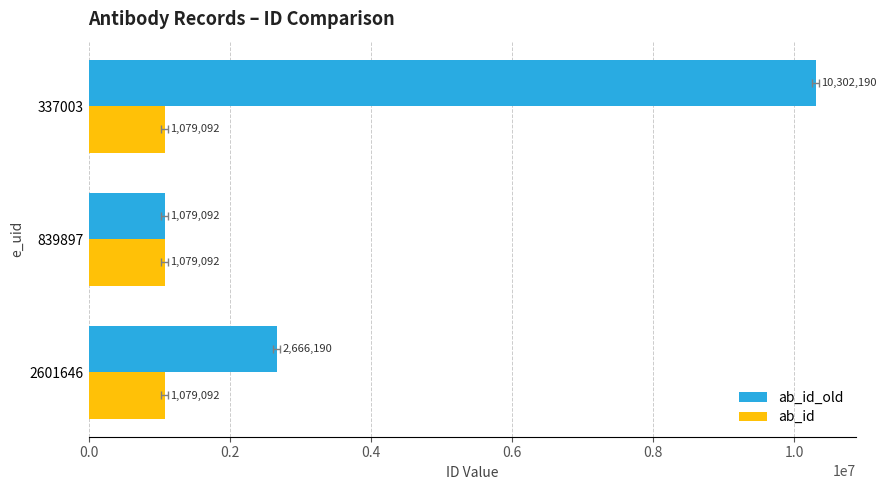

Reading left to right, transcribe all the data shown in this chart.

ab_id_old: 2666190.0	1079092.0	10302190.0
ab_id: 0.3	0.3	0.3